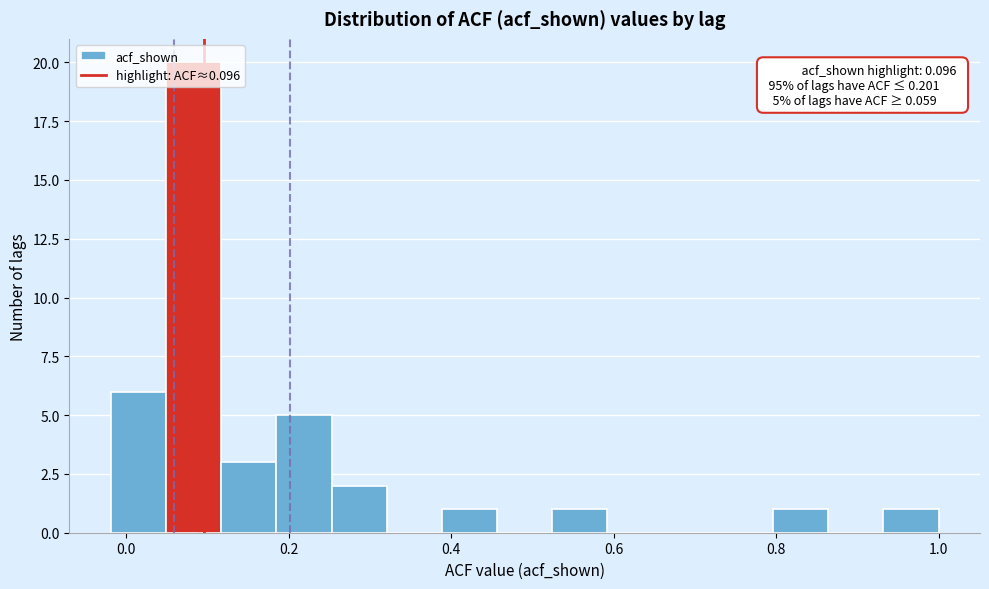

Read against the x-axis, roughly where is the centre of the tallest bar?

0.08